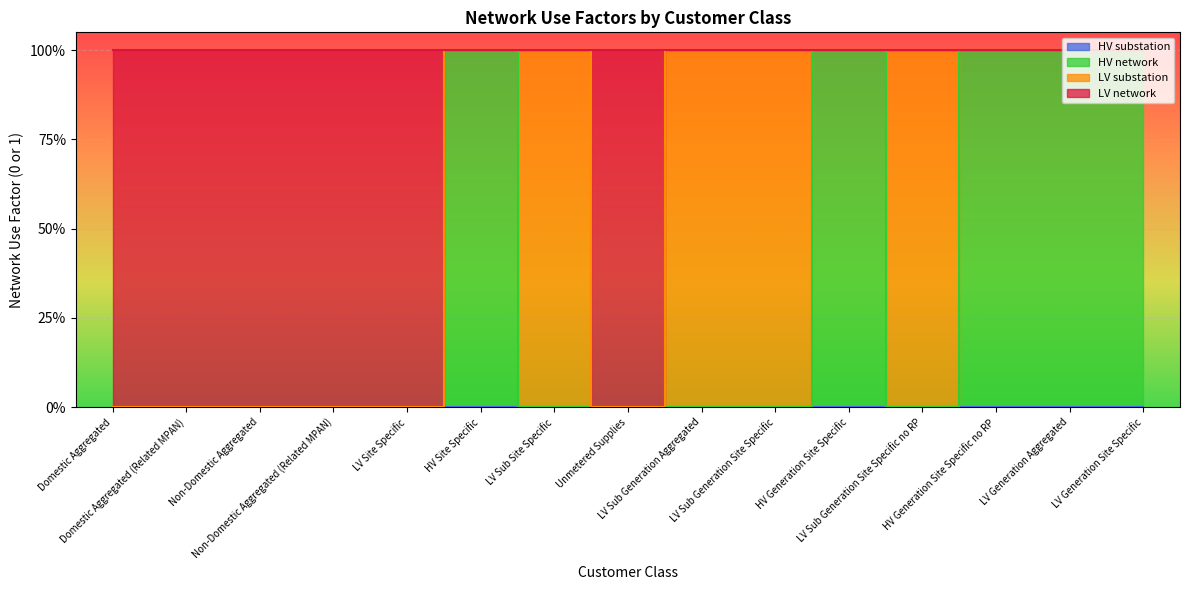

At which category is the sum across all series the highest?

HV Site Specific